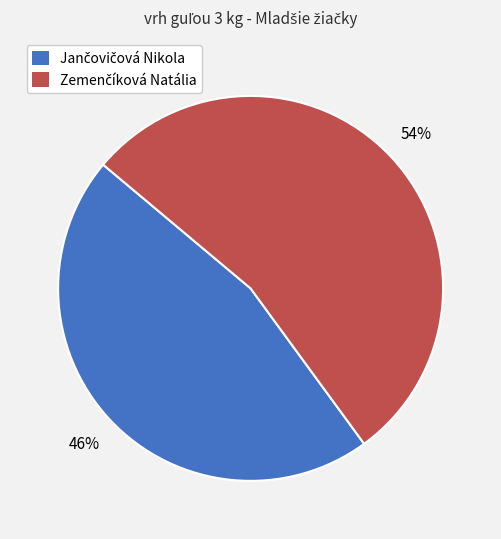

Is there any slice that represents more than half of the pie?

Yes